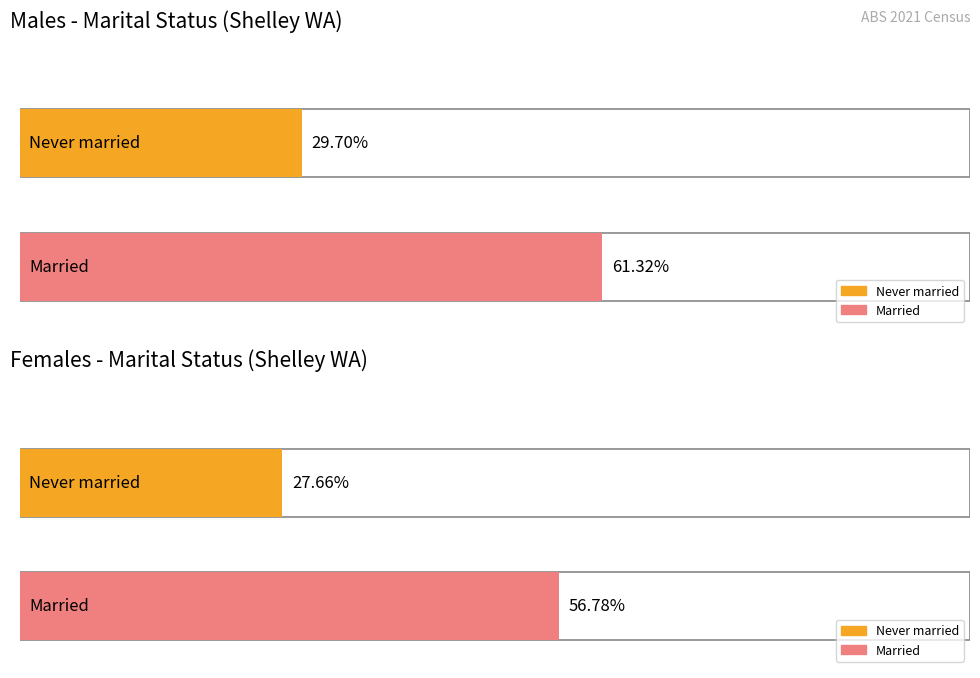

True or false: Married has a value of 62 at Females - Separated.

False